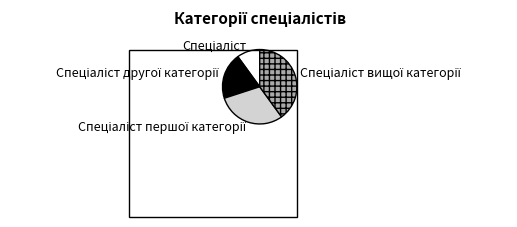

Does any single category account for the majority?

No